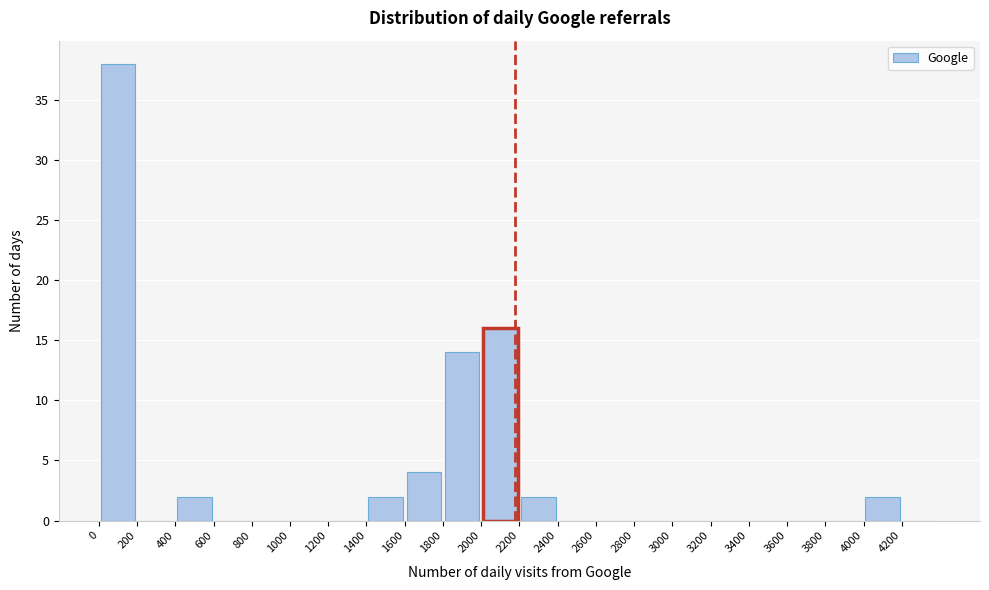

Which range on the x-axis has the tallest bar?

0 to 200